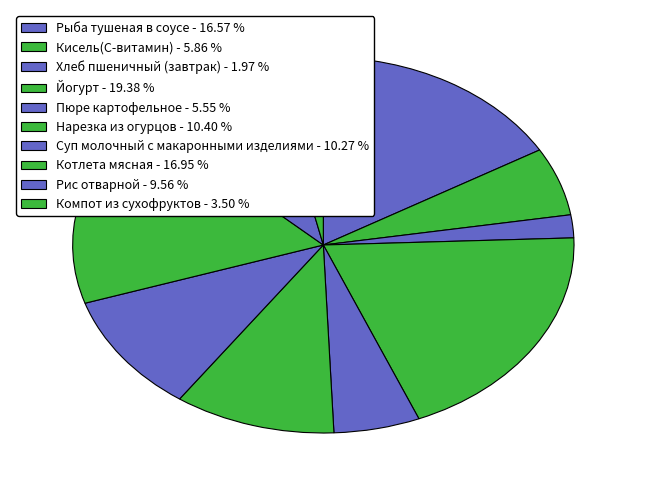

Does any single category account for the majority?

No